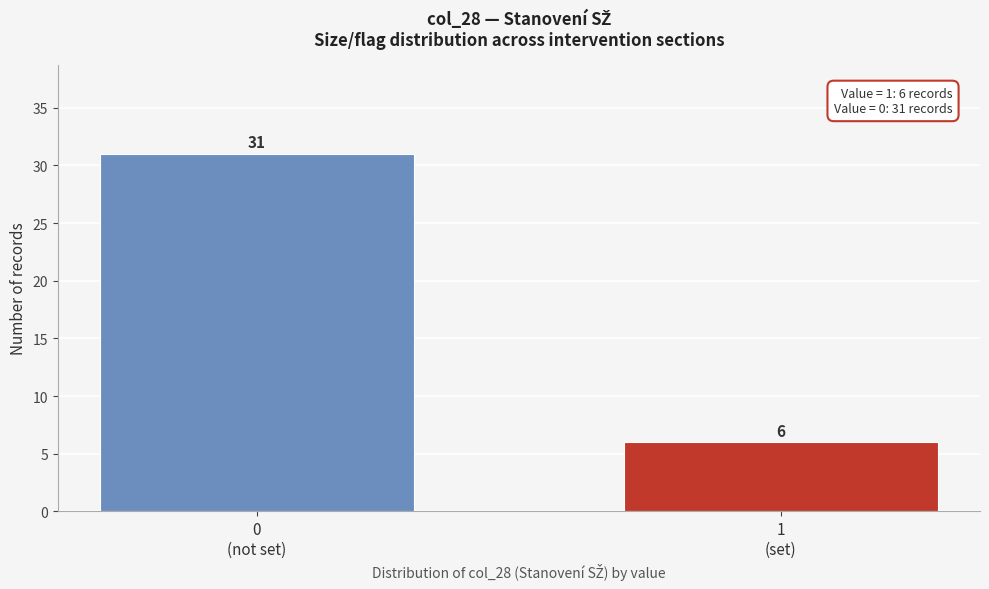

Reading left to right, transcribe all the data shown in this chart.

31	6